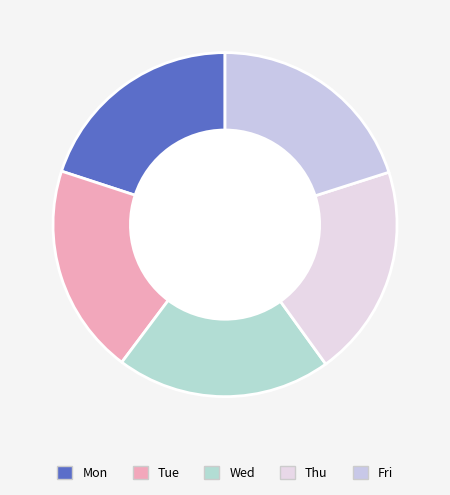

How many slices are in this pie chart?

5